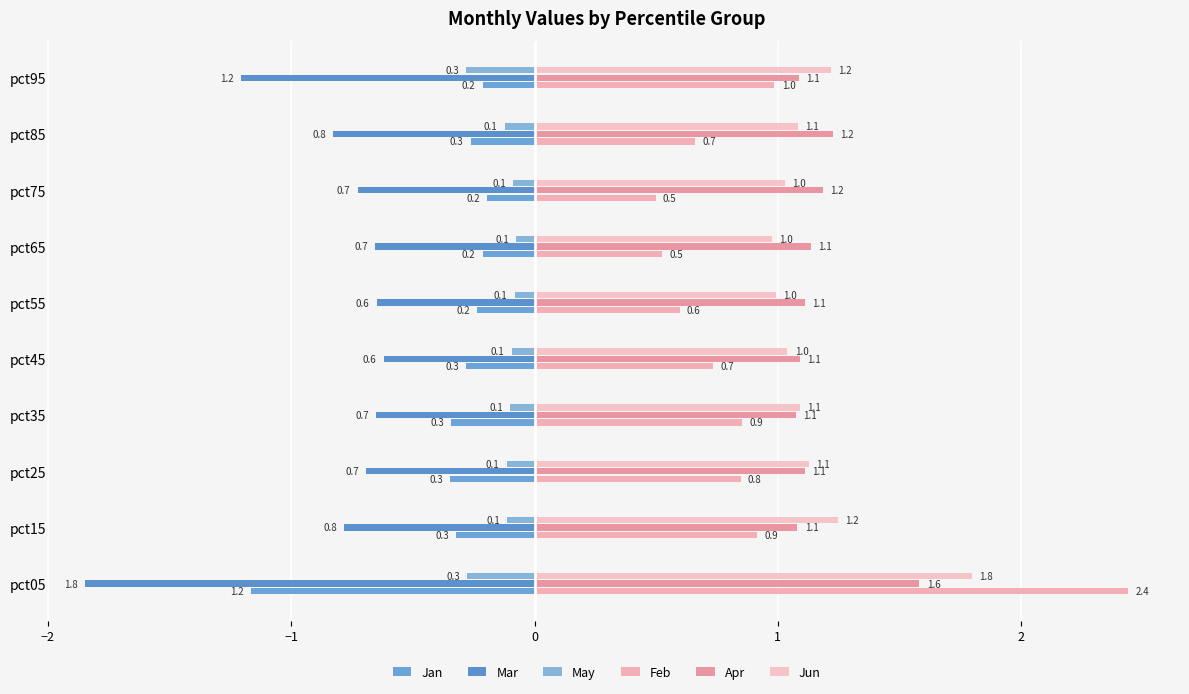

At which category is the sum across all series the highest?

pct05